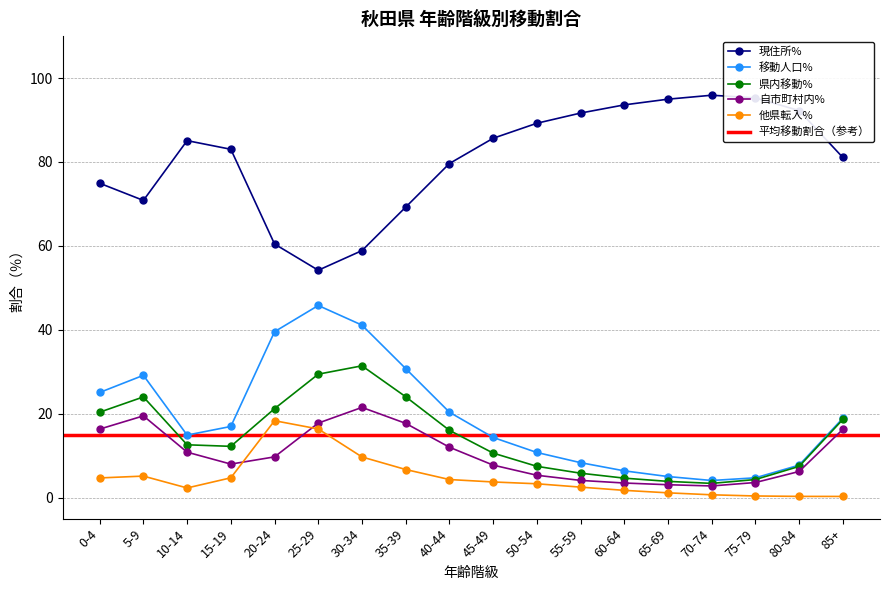

At which category is the sum across all series the highest?

25-29